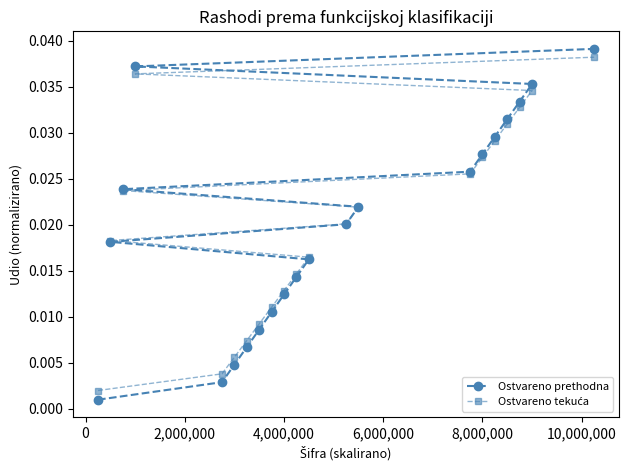

At how many categories does at least one series exceed 0?

21